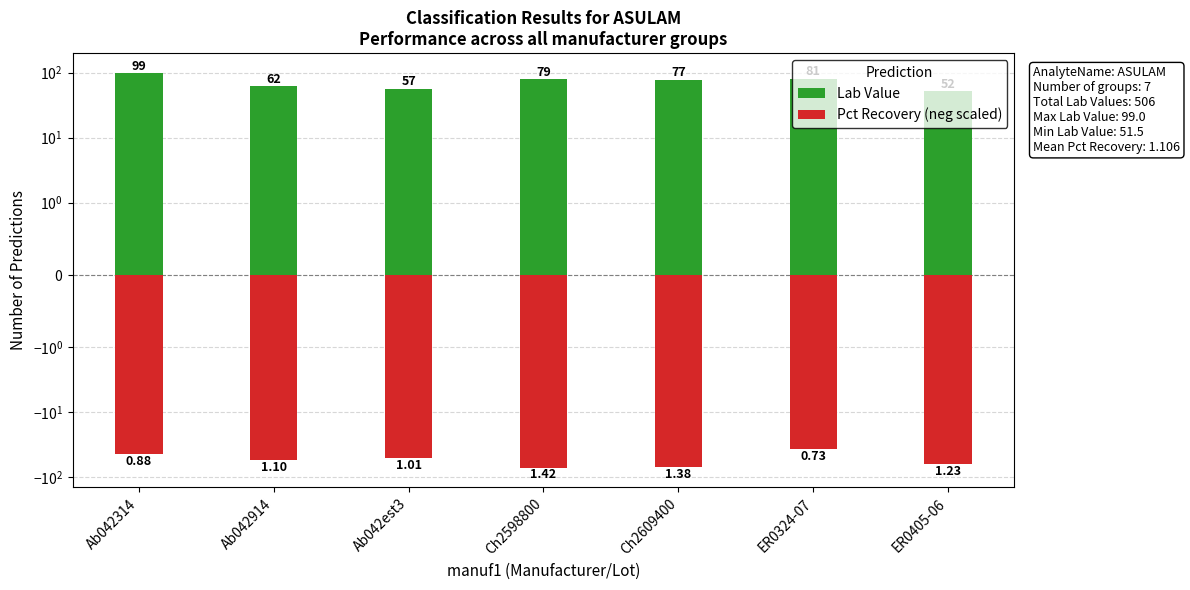

Which series has the largest total across all categories?

Lab Value